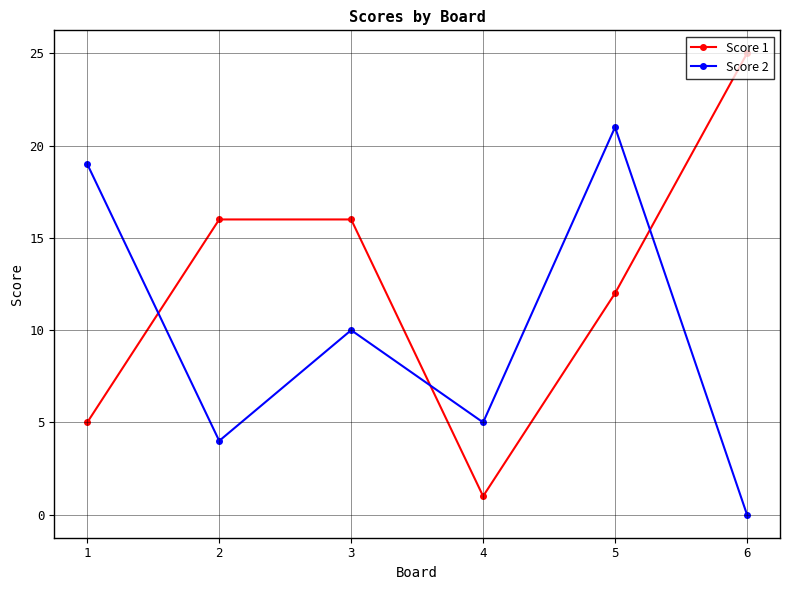

What is the sum of the Score 2 values at 3 and 1?

29